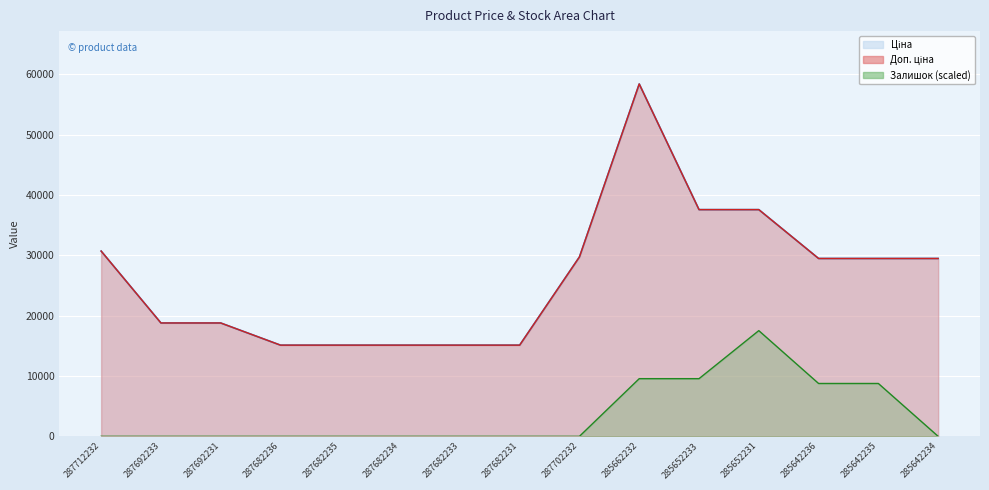

True or false: Ціна and Залишок cross at least once.

False